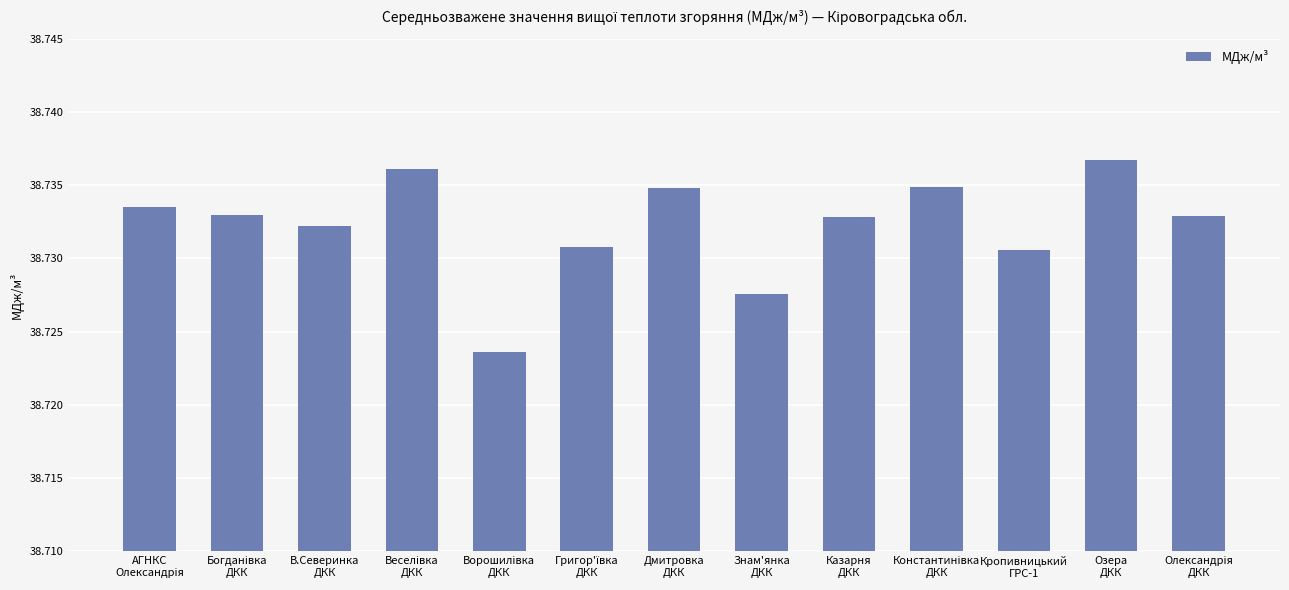

Which category has the highest value across all series?

Озера
ДКК